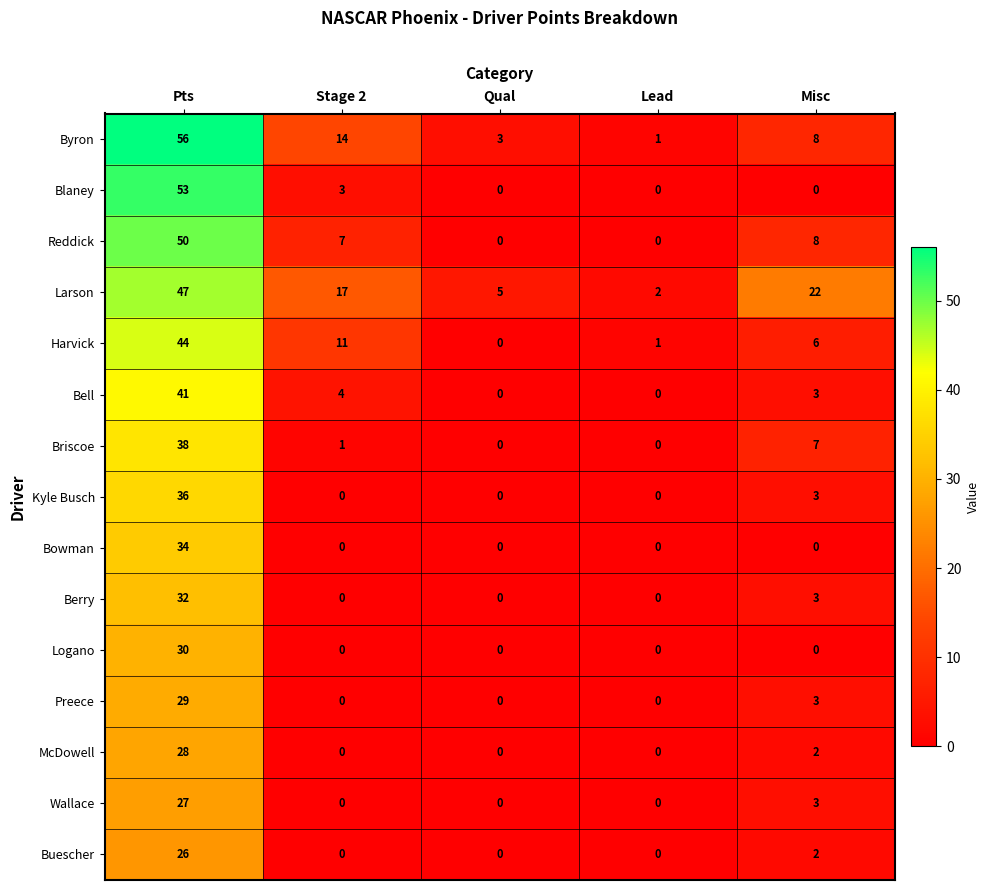

List the series in order of their peak value, highest first.

Byron, Blaney, Reddick, Larson, Harvick, Bell, Briscoe, Kyle Busch, Bowman, Berry, Logano, Preece, McDowell, Wallace, Buescher